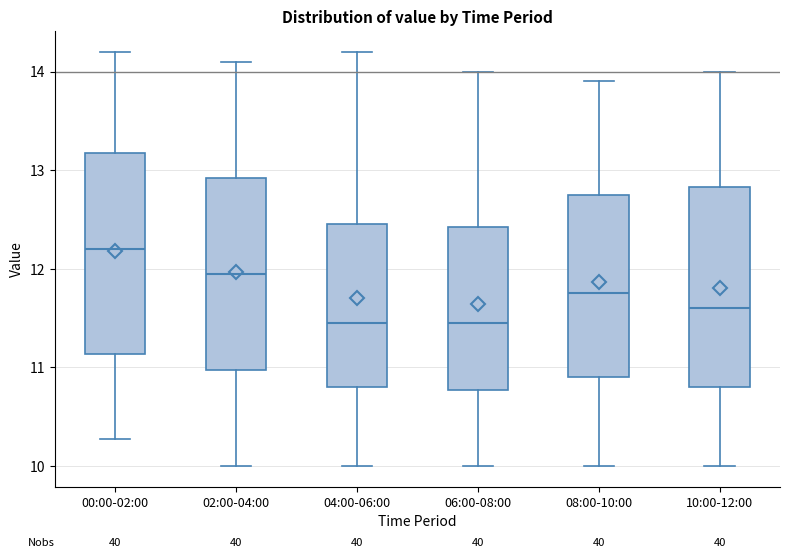

Reading left to right, transcribe this box plot: for each box, give where its median line is, the range the box spans, and where its two whiskers end, as read against the y-axis. The values are not printed on the chart, so give them approximately, as read against the axis.

00:00-02:00: median 12.2, box 11.1 to 13.2, whiskers 10.3 to 14.2
02:00-04:00: median 12.0, box 11.0 to 12.9, whiskers 10.0 to 14.1
04:00-06:00: median 11.5, box 10.8 to 12.5, whiskers 10.0 to 14.2
06:00-08:00: median 11.5, box 10.8 to 12.4, whiskers 10.0 to 14.0
08:00-10:00: median 11.8, box 10.9 to 12.8, whiskers 10.0 to 13.9
10:00-12:00: median 11.6, box 10.8 to 12.8, whiskers 10.0 to 14.0